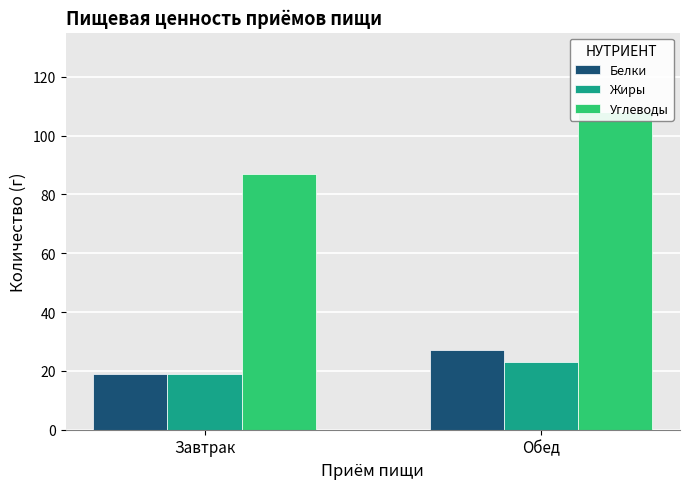

Which series has the largest total across all categories?

Углеводы